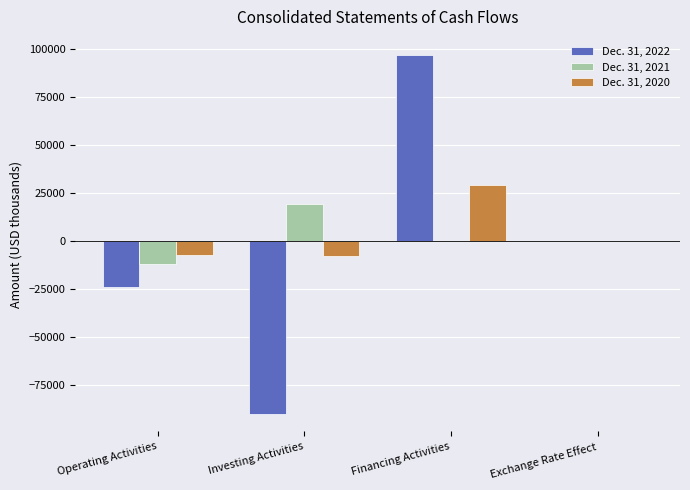

At which category is the sum across all series the highest?

Financing Activities